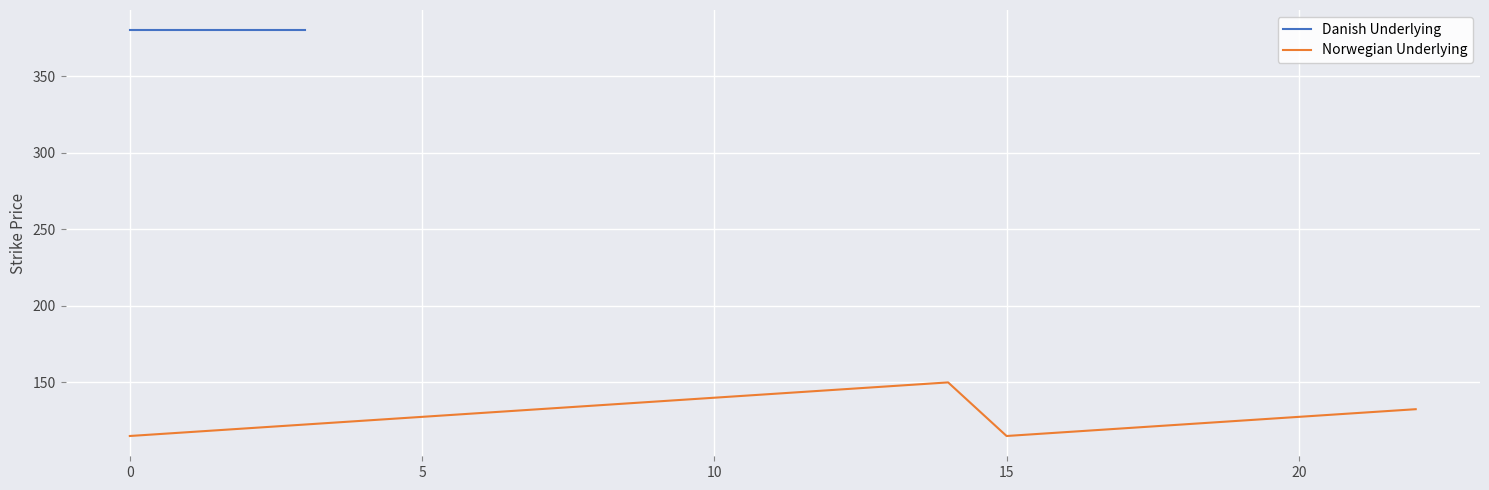

What is the difference between the values at 12 and 0?

27.5